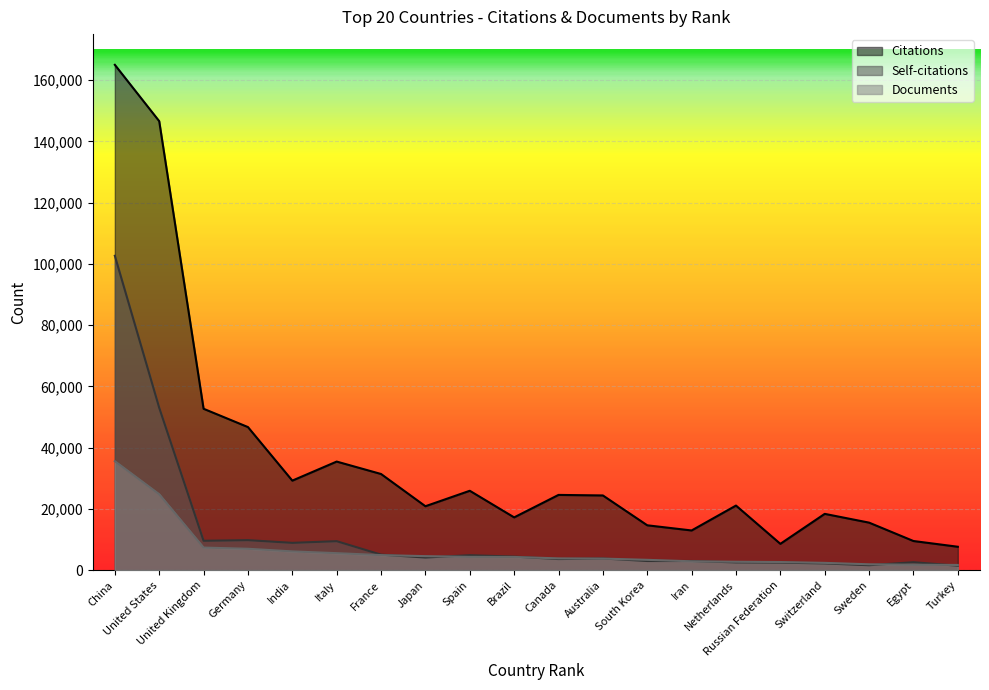

Reading right to left, extract all data points from this chart.

Citations: 7629	9501	15503	18366	8580	21077	12946	14633	24379	24554	17217	25908	20859	31383	35441	29218	46704	52679	146580	164976
Self-citations: 1439	2583	1594	2180	2452	2519	2977	2974	3806	3610	4412	4865	4106	5049	9451	8905	9787	9581	53008	102625
Documents: 1688	1765	1902	2366	2643	2732	2879	3359	3761	3831	4297	4331	4564	4907	5536	6114	6970	7362	24778	35559